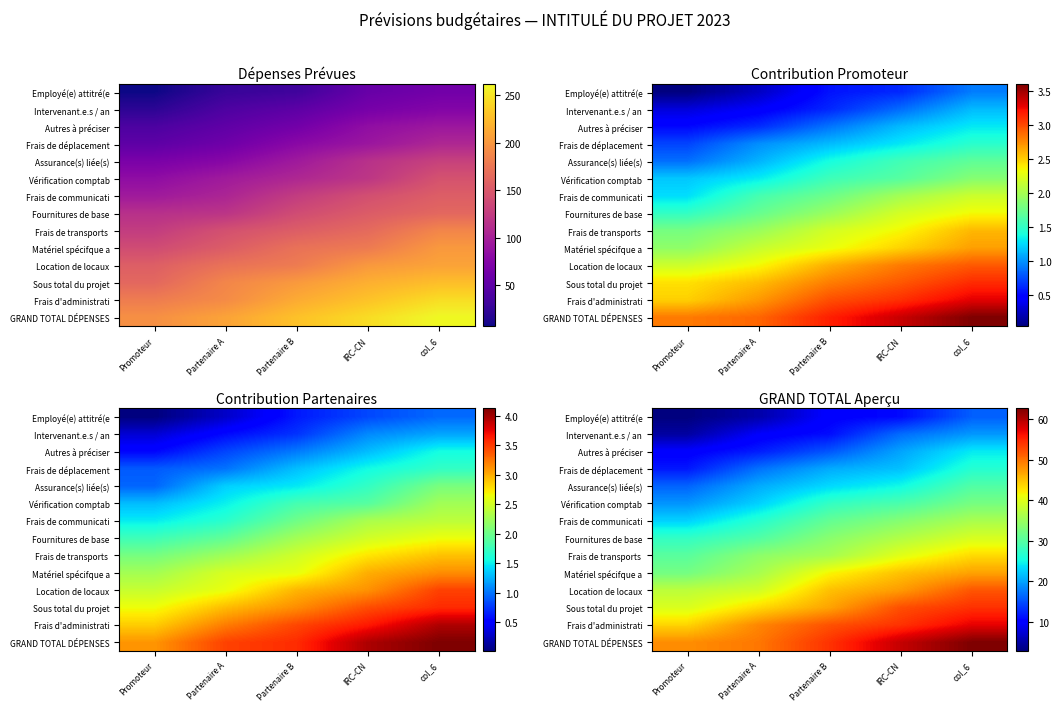

Is the value of Sous total du projet at IRC-CN greater than the value of Frais de communicati at Partenaire A?

Yes